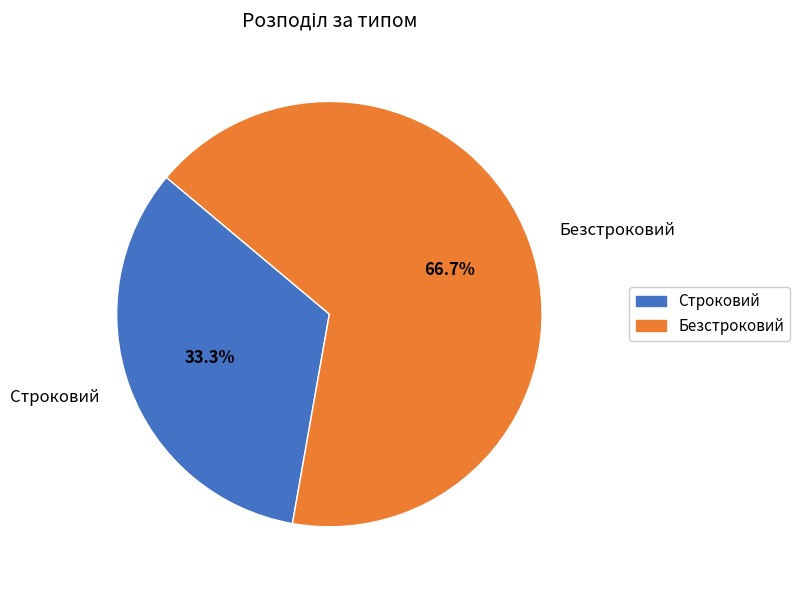

To the nearest percent, what percentage of the pie is Безстроковий?

67%